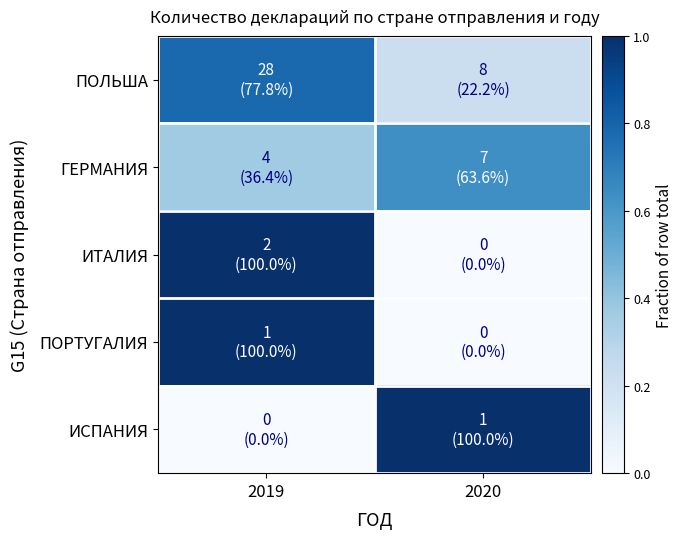

List the series in order of their peak value, highest first.

ИТАЛИЯ, ПОРТУГАЛИЯ, ИСПАНИЯ, ПОЛЬША, ГЕРМАНИЯ